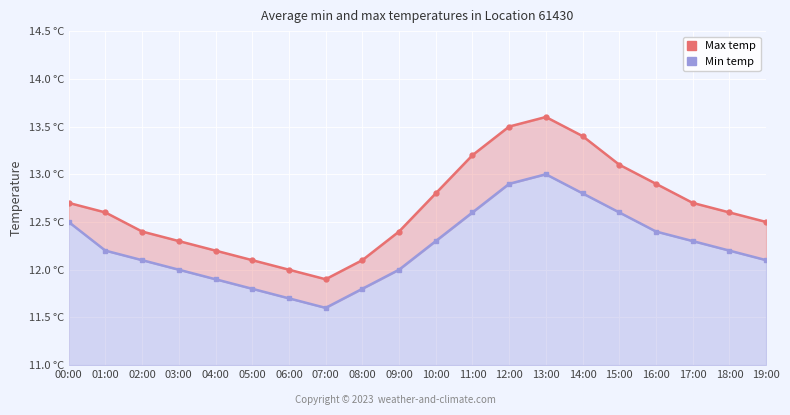

At which label is Max temp closest to 12?

06:00